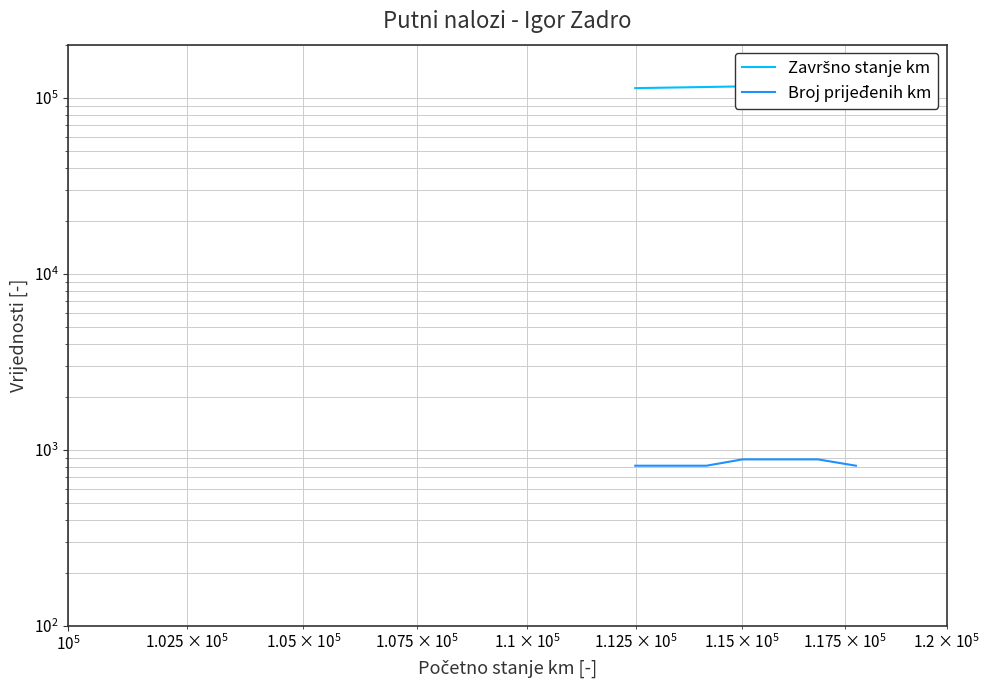

Which series has the largest total across all categories?

Završno stanje km